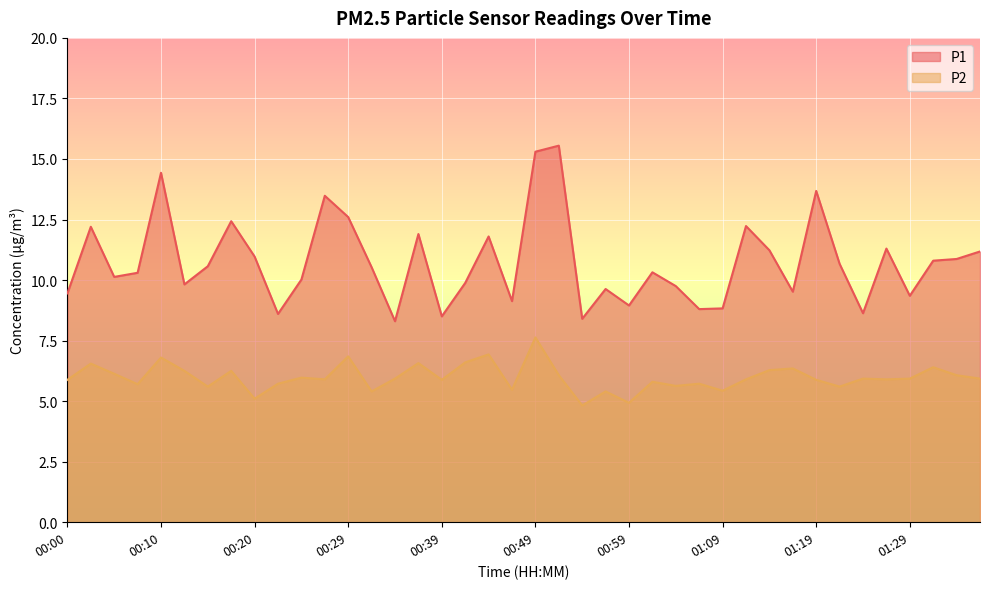

Which category has the highest value in the P1 series?

00:52